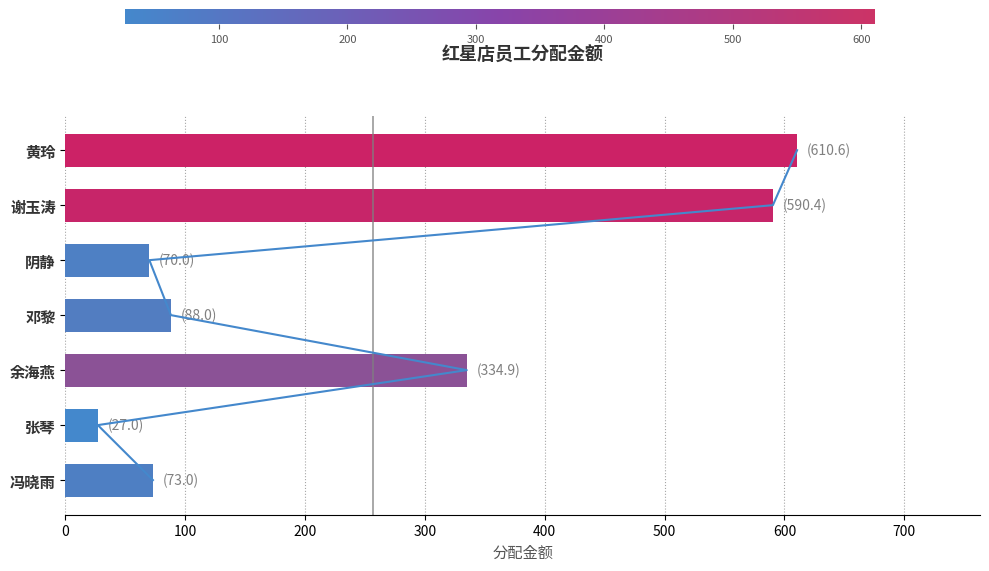

What is the difference between the maximum and minimum values?

583.6